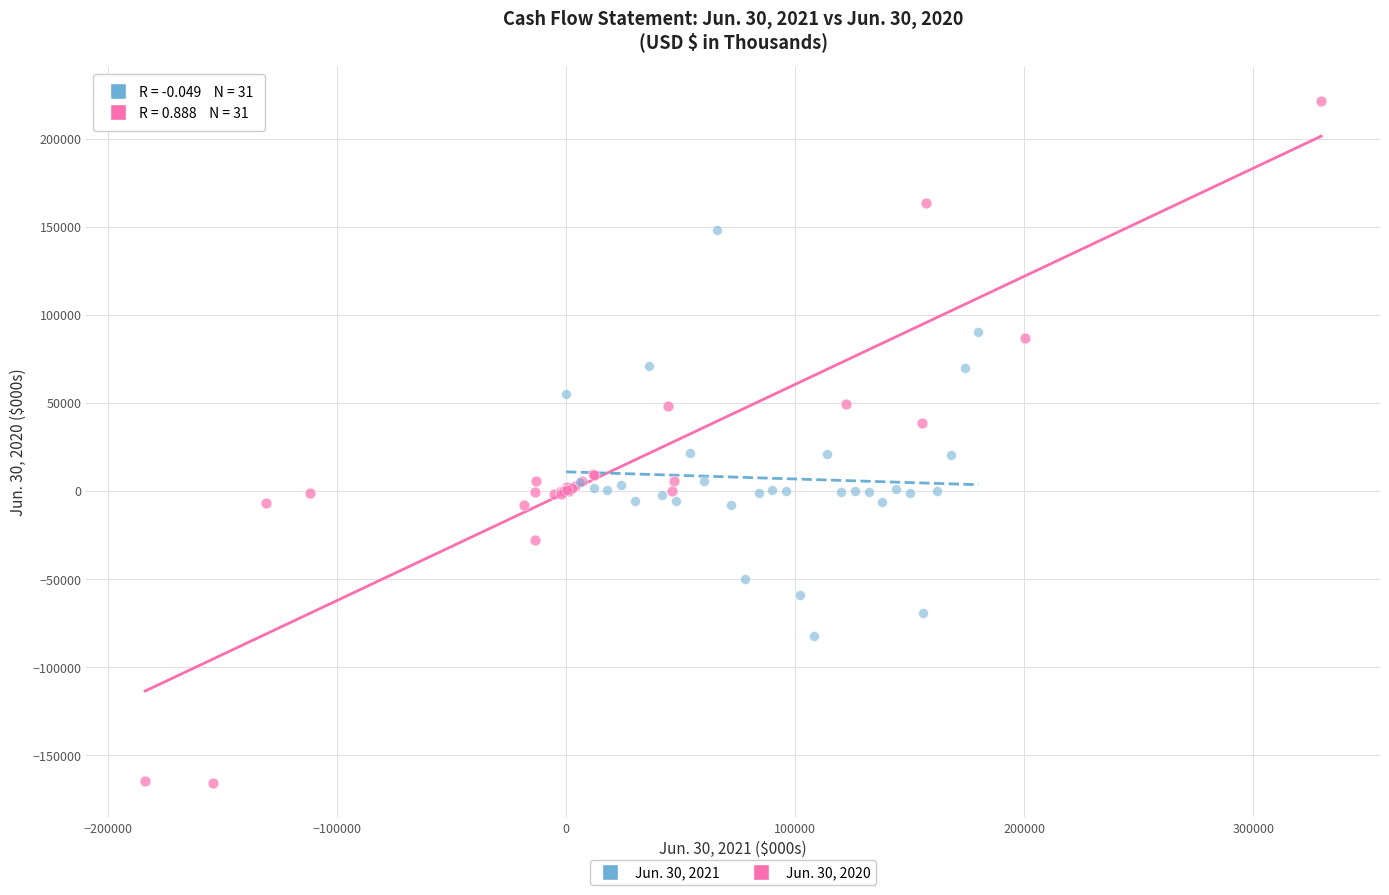

What are all the series names shown in the legend?

Jun. 30, 2021, Jun. 30, 2020